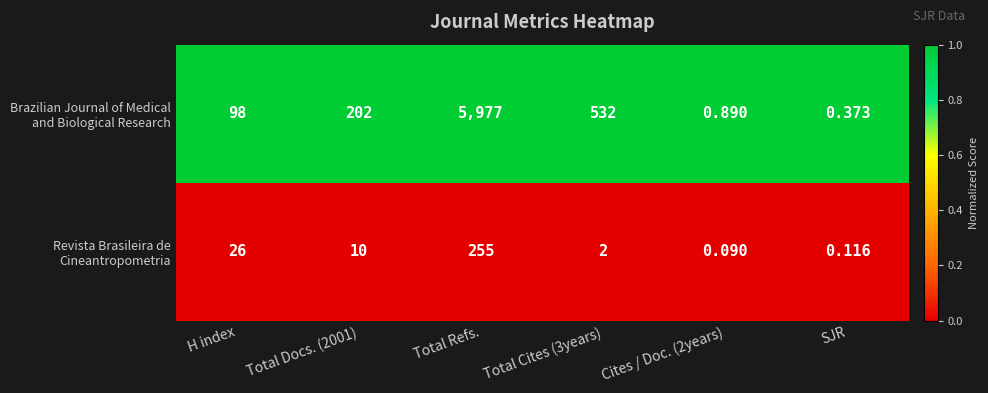

At which category is the sum across all series the highest?

Total Refs.